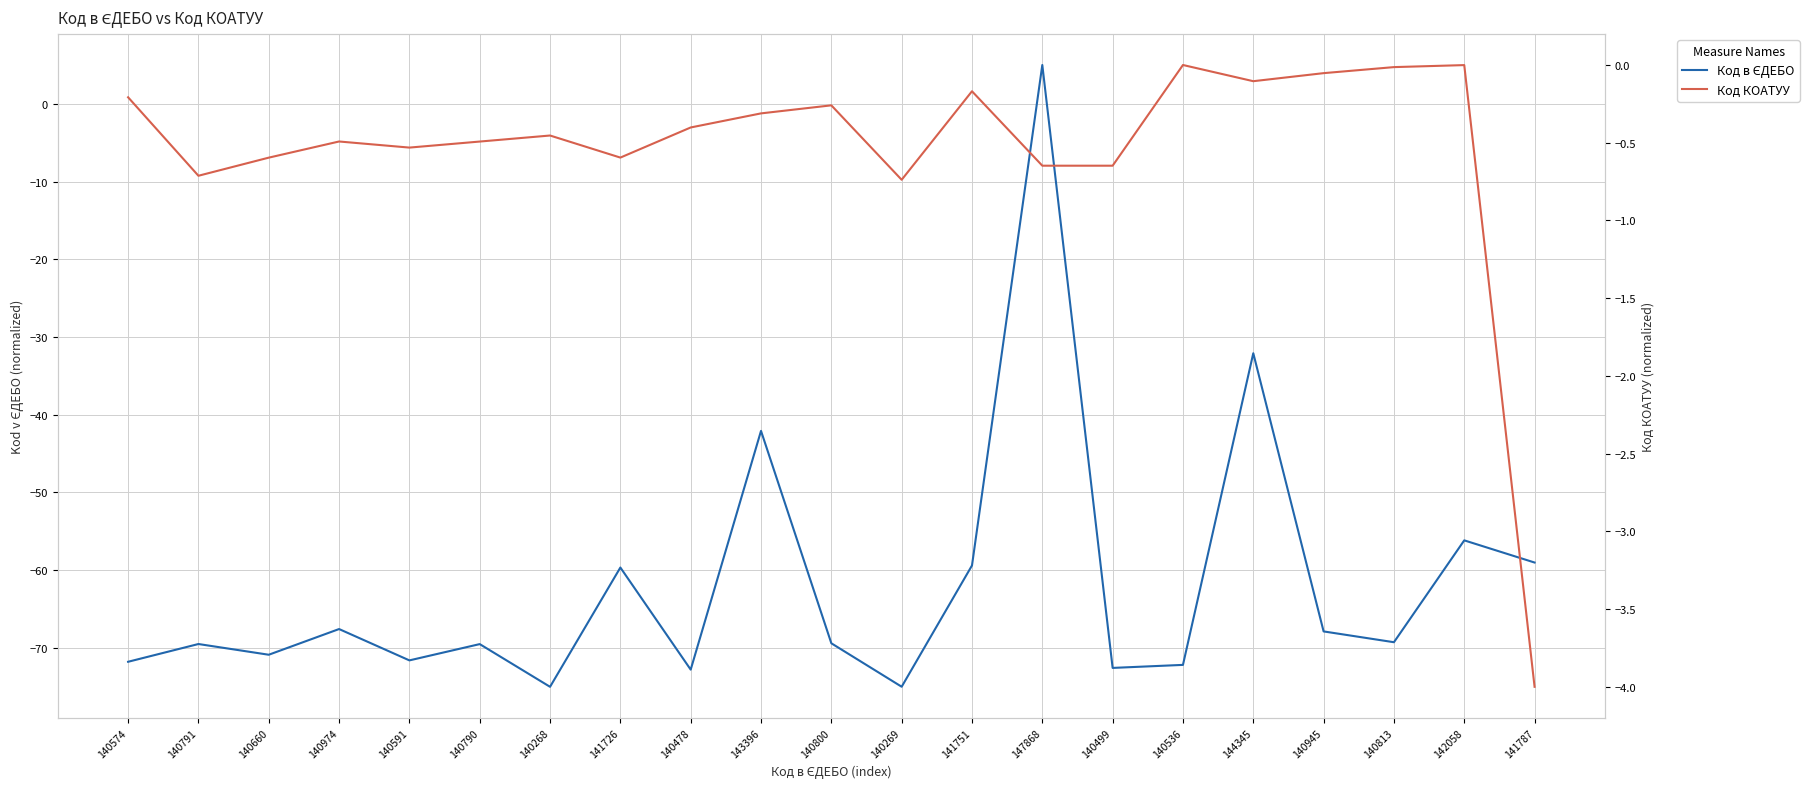

What is the smallest value displayed?

-75.0